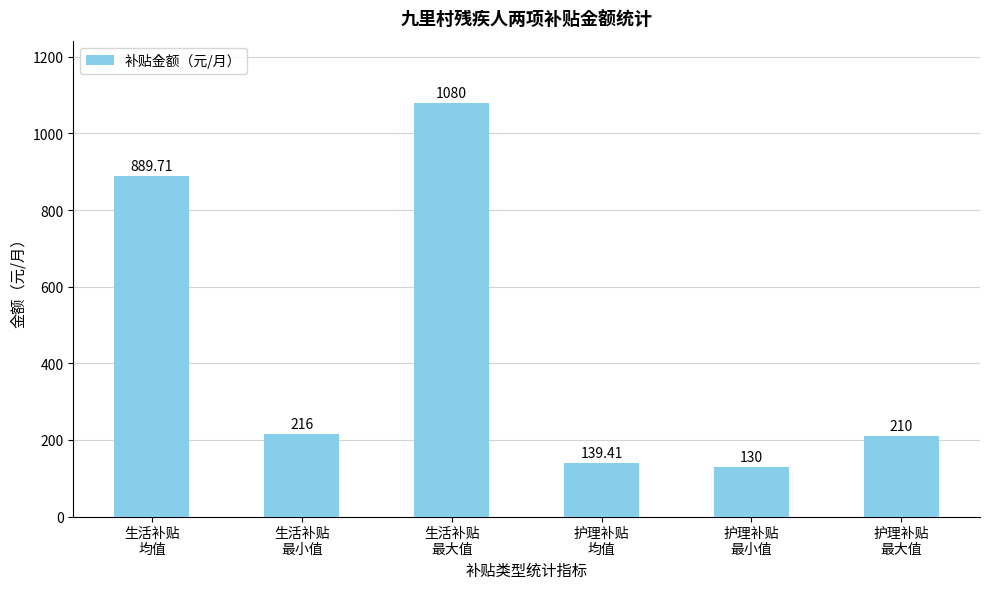

Count the number of categories in the chart.

6